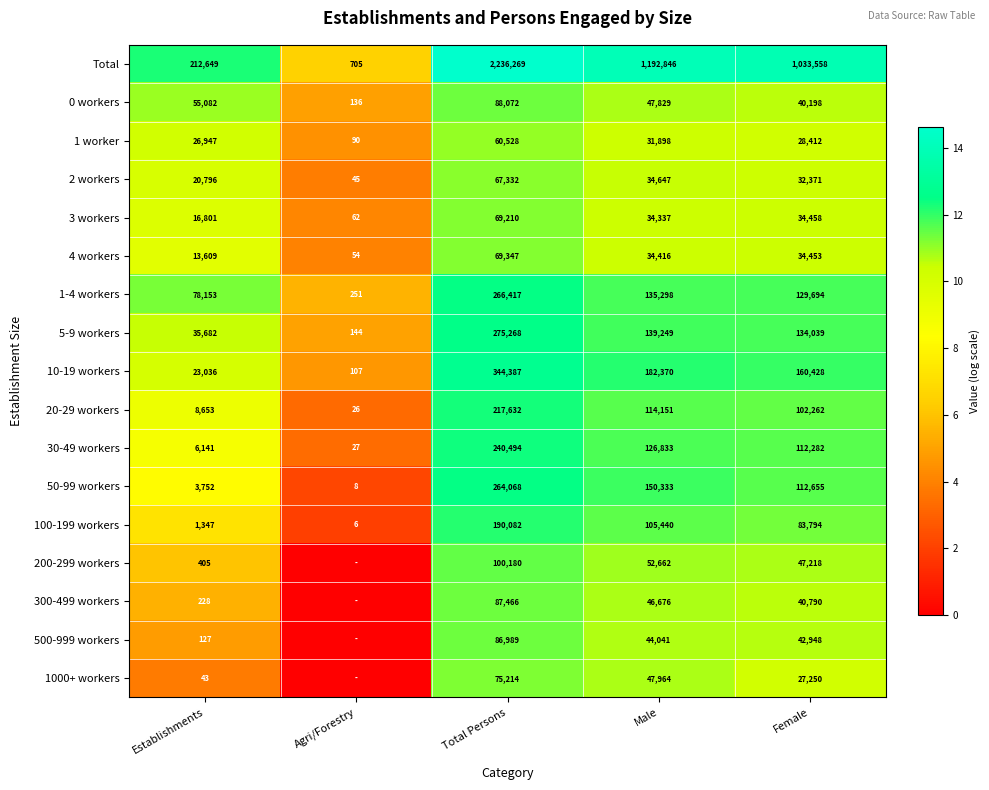

Rank the series at Establishments from highest to lowest value.

Total, 1-4 workers, 0 workers, 5-9 workers, 1 worker, 10-19 workers, 2 workers, 3 workers, 4 workers, 20-29 workers, 30-49 workers, 50-99 workers, 100-199 workers, 200-299 workers, 300-499 workers, 500-999 workers, 1000+ workers